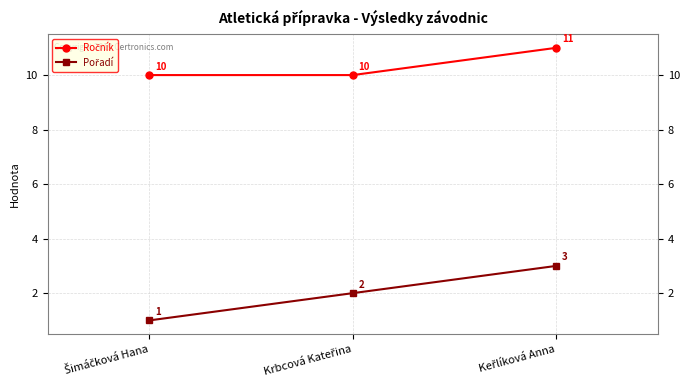

At how many categories does at least one series exceed 7?

3